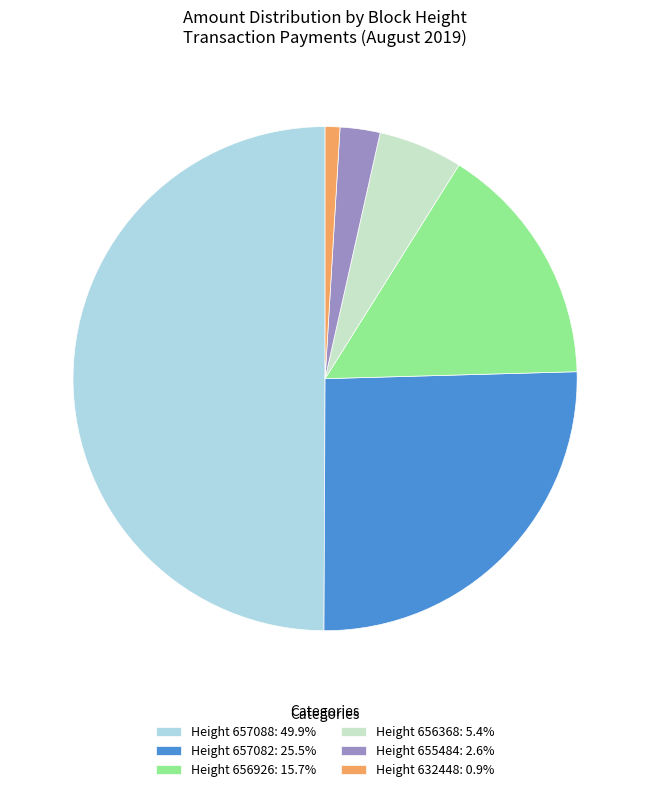

Is Height 656368: 5.4% the majority of the pie?

No